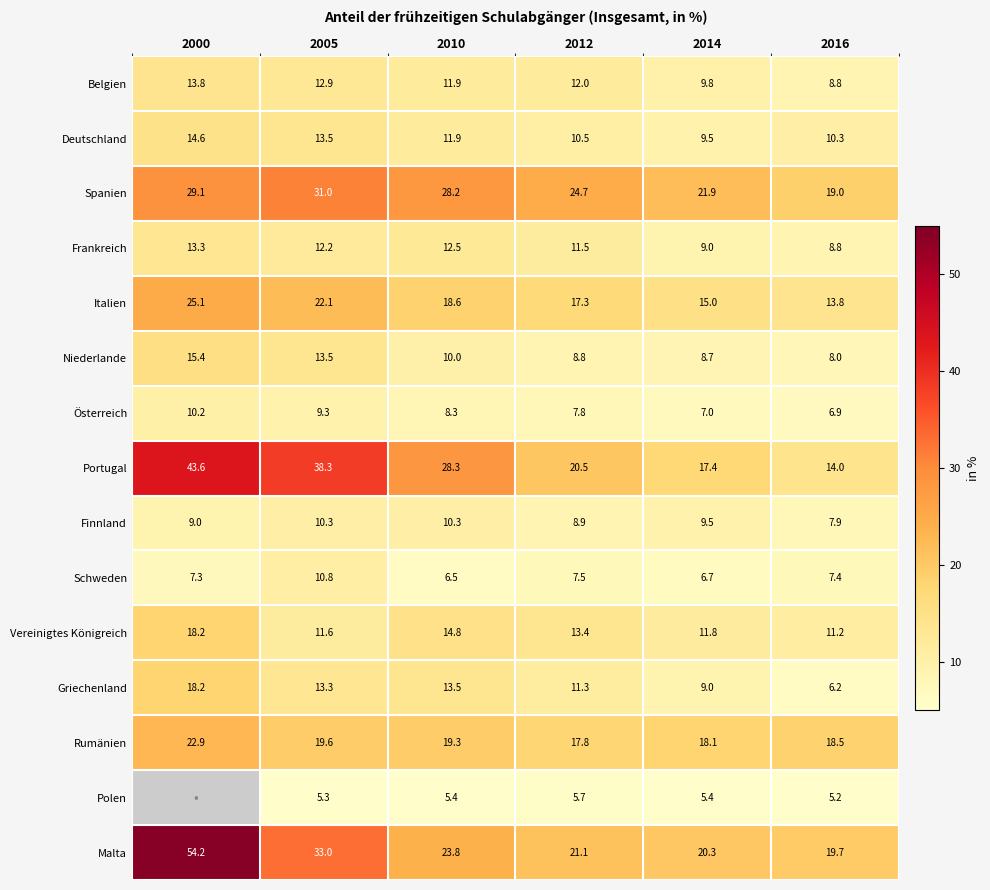

At which category does the chart reach its peak across all series?

2000